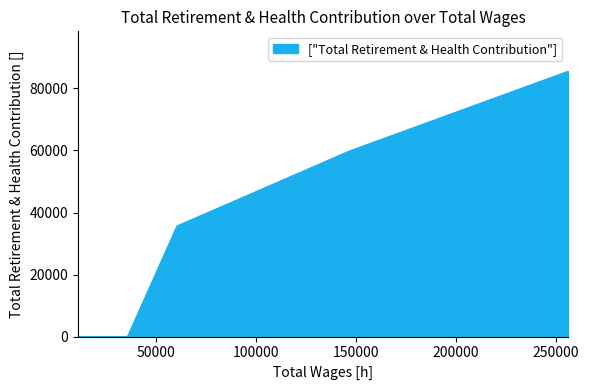

At which category does the chart reach its peak across all series?

256138.0